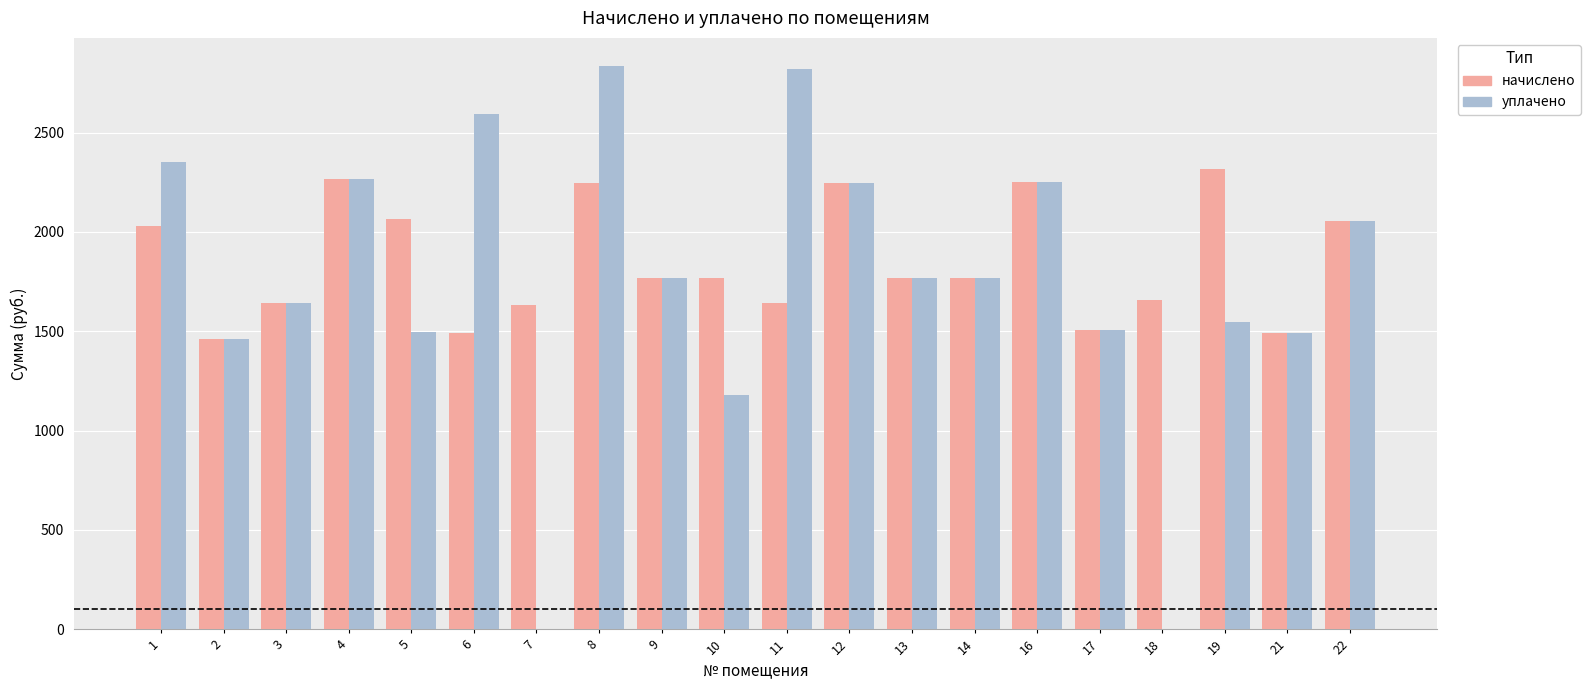

Which series has the largest total across all categories?

начислено